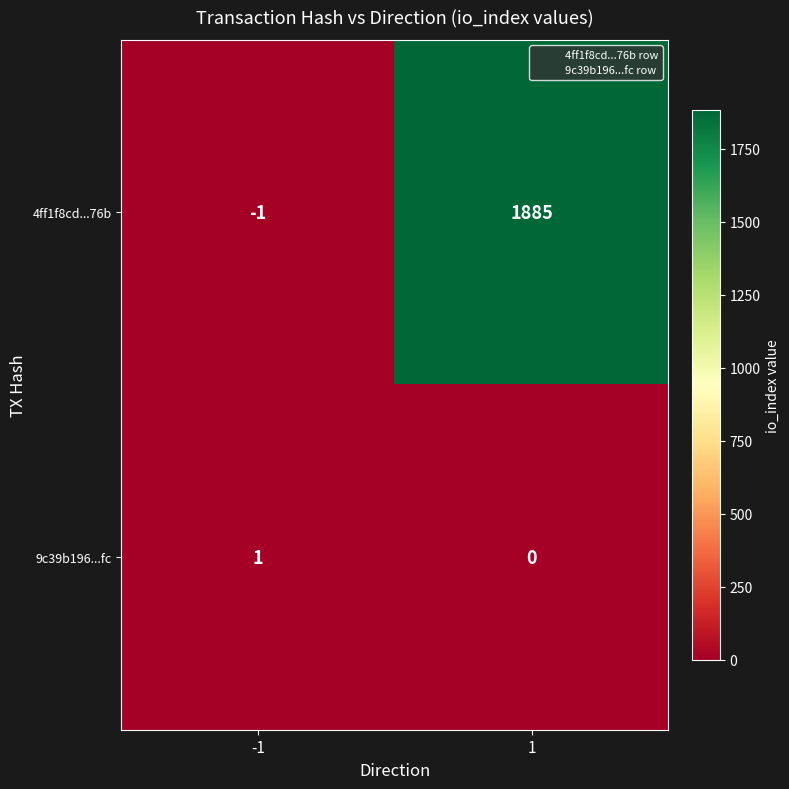

What is the average value of the 4ff1f8cd...76b series?

942